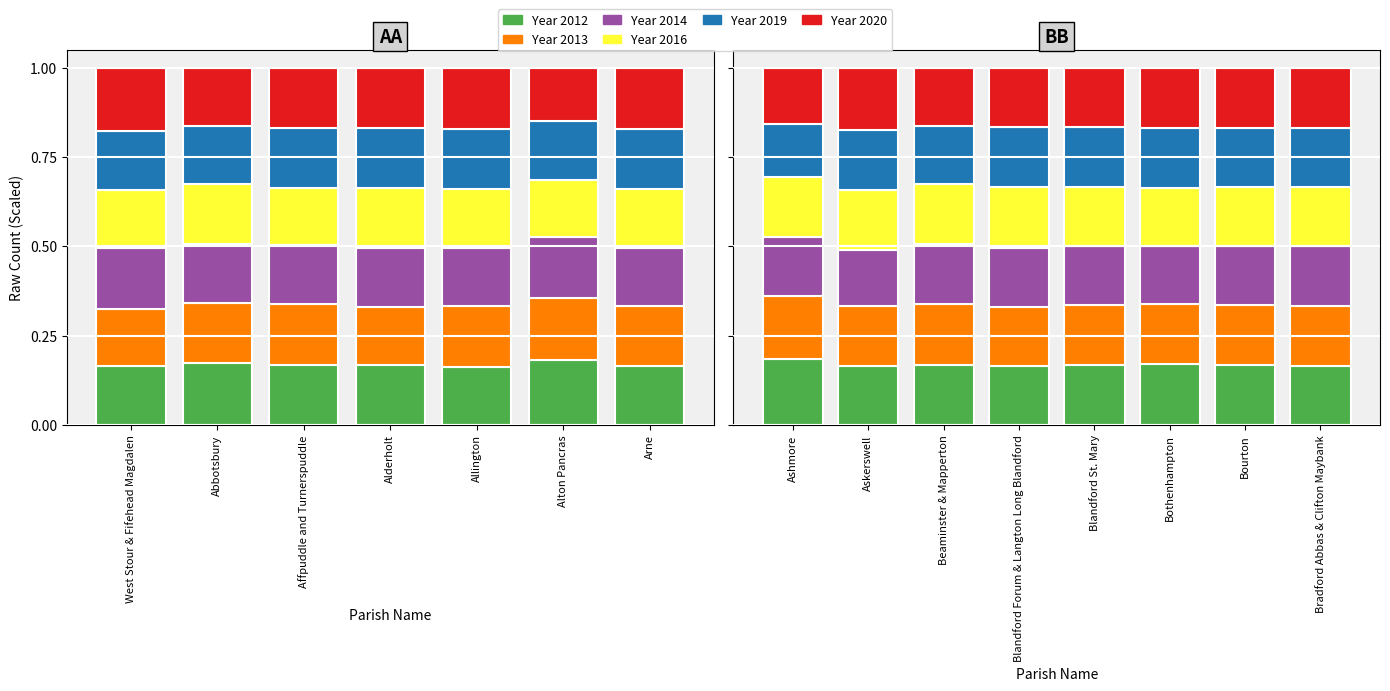

What is the average value of the Year 2020 series?

0.2